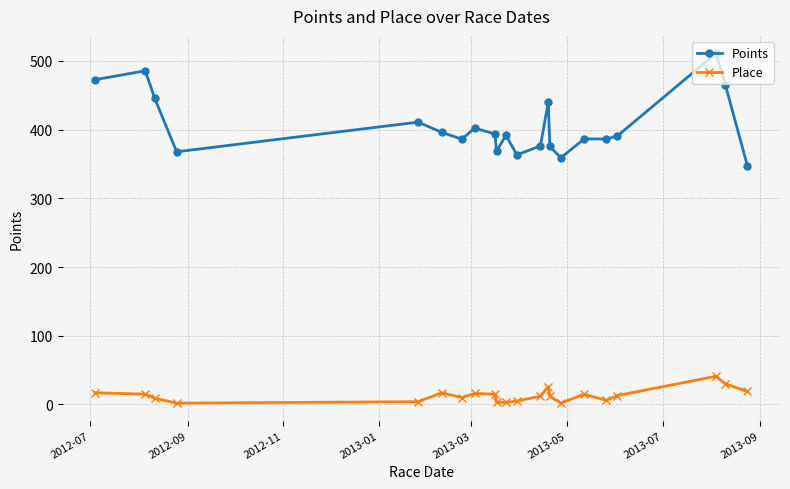

At how many categories does at least one series exceed 322?

22